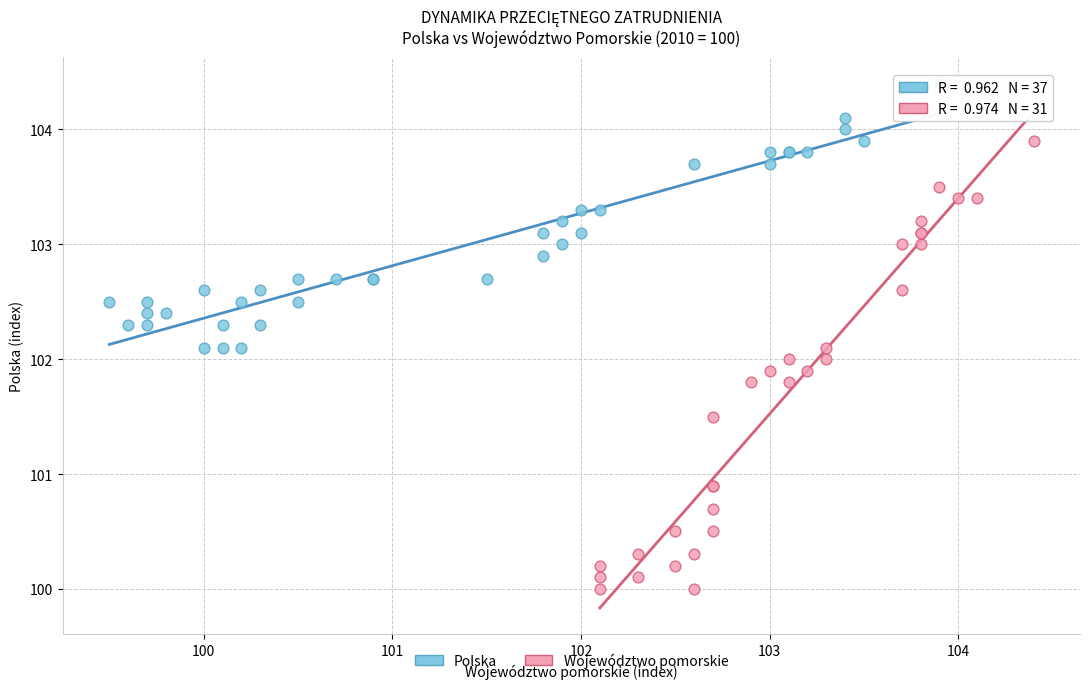

Which series contains the highest Y value?

Polska